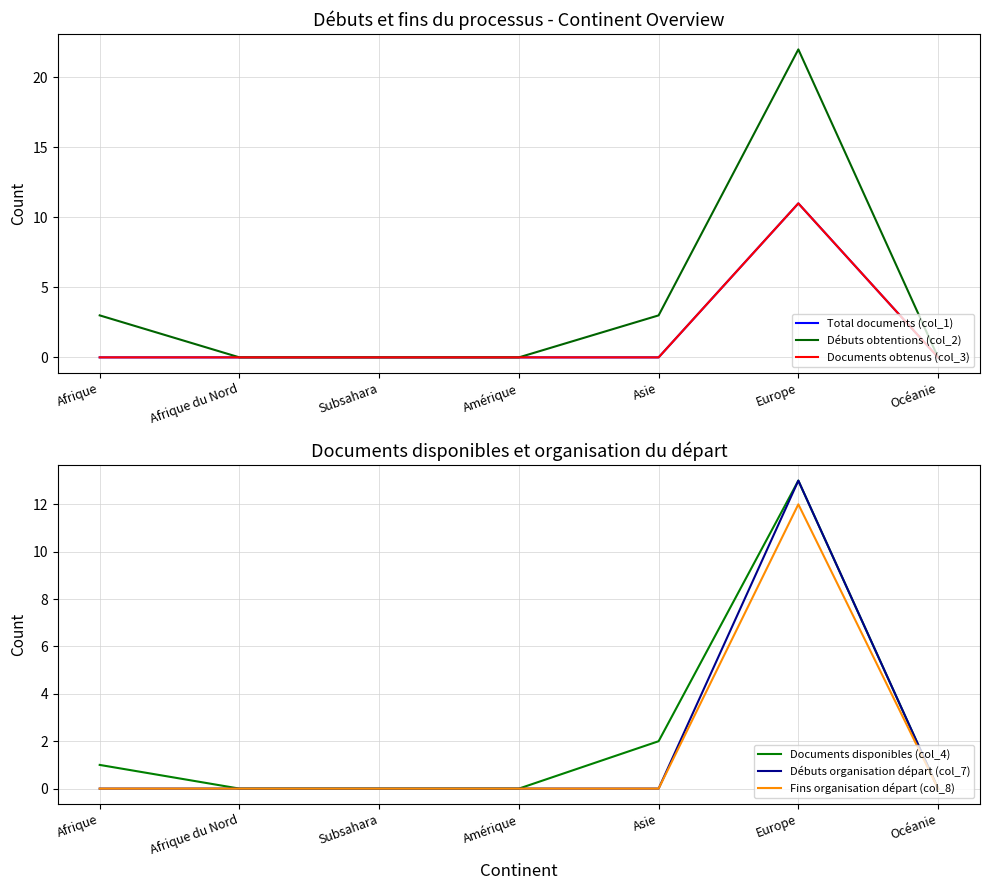

At which category is the sum across all series the highest?

Europe